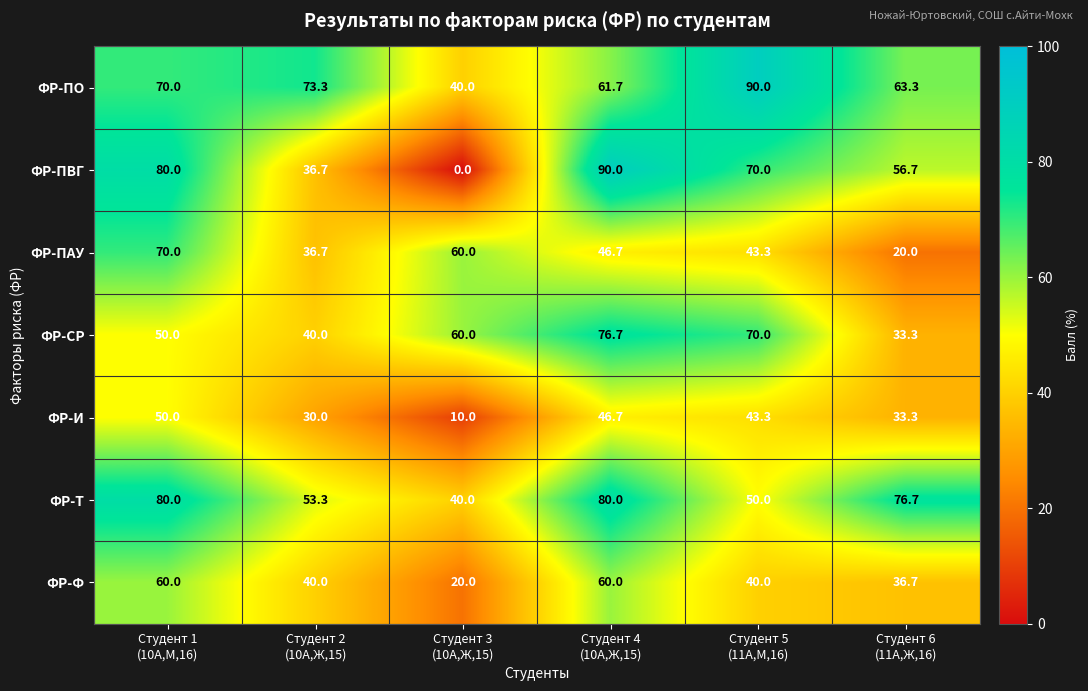

What is the average value of the ФР-ПАУ series?

46.1